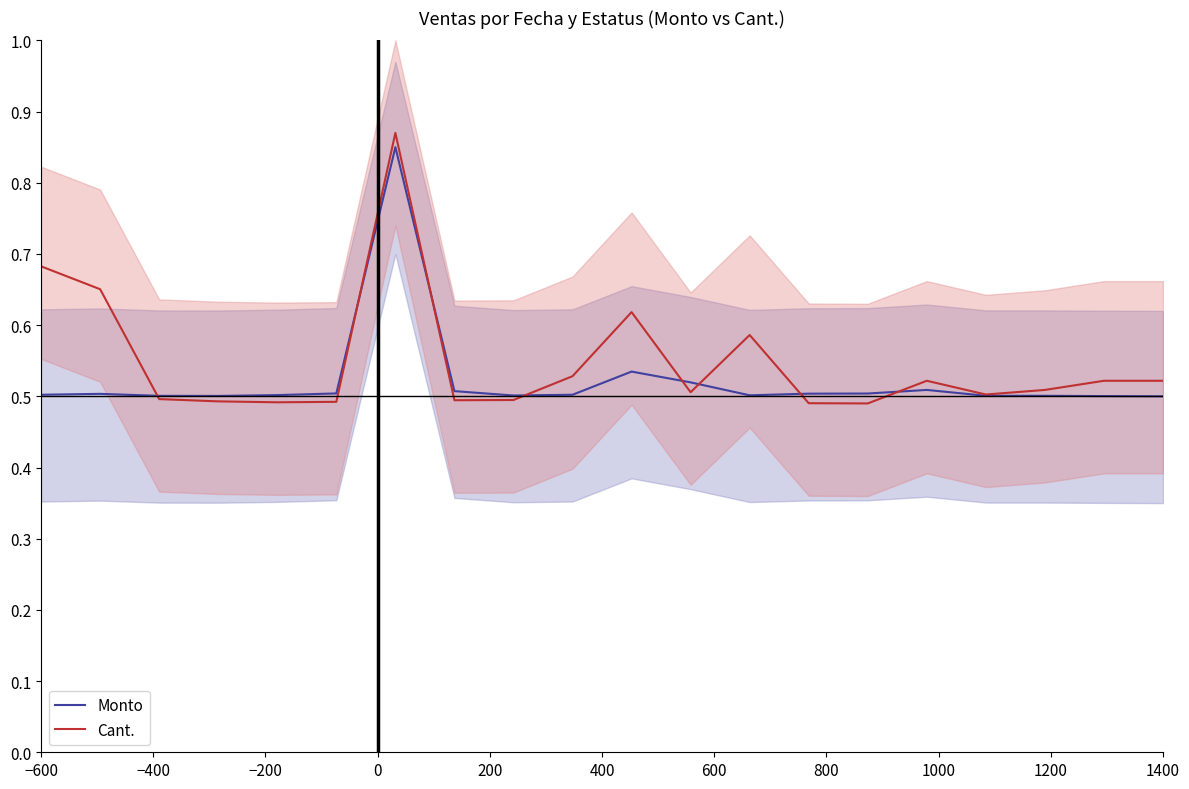

What is the difference between the maximum and second lowest values in the Cant. series?

0.4